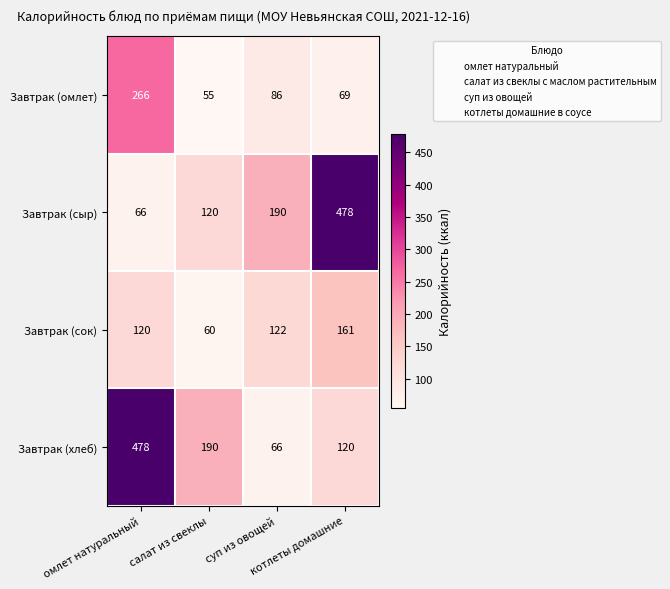

How many values in the Завтрак (сок) series are below 122?

2